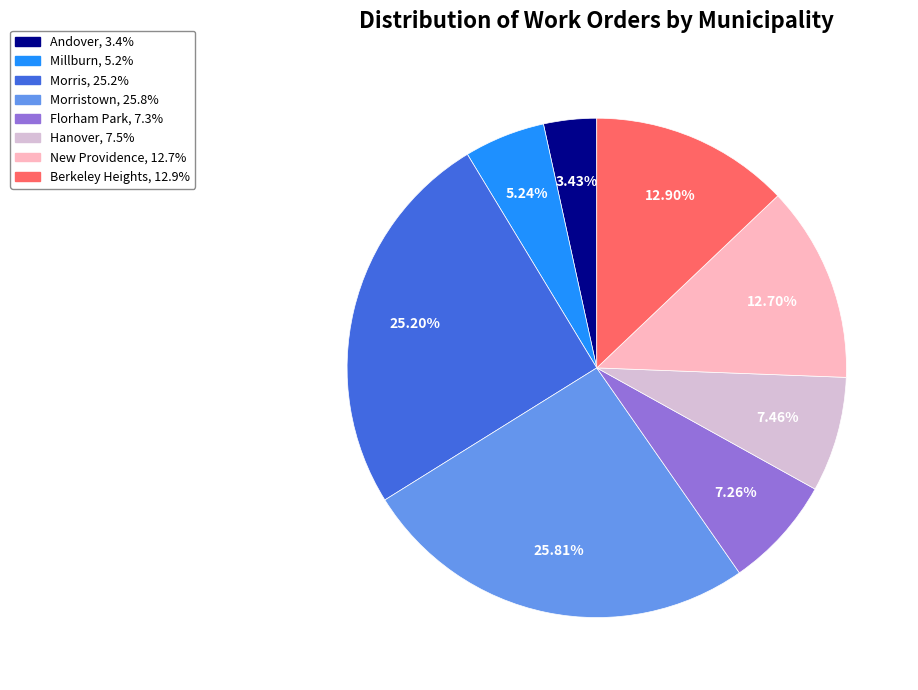

How many slices are in this pie chart?

8